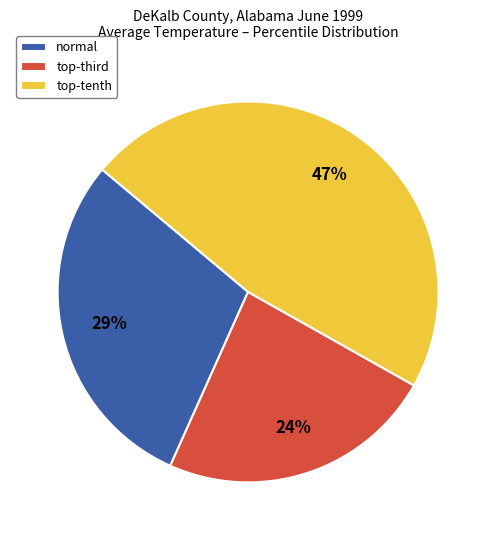

How many slices are in this pie chart?

3